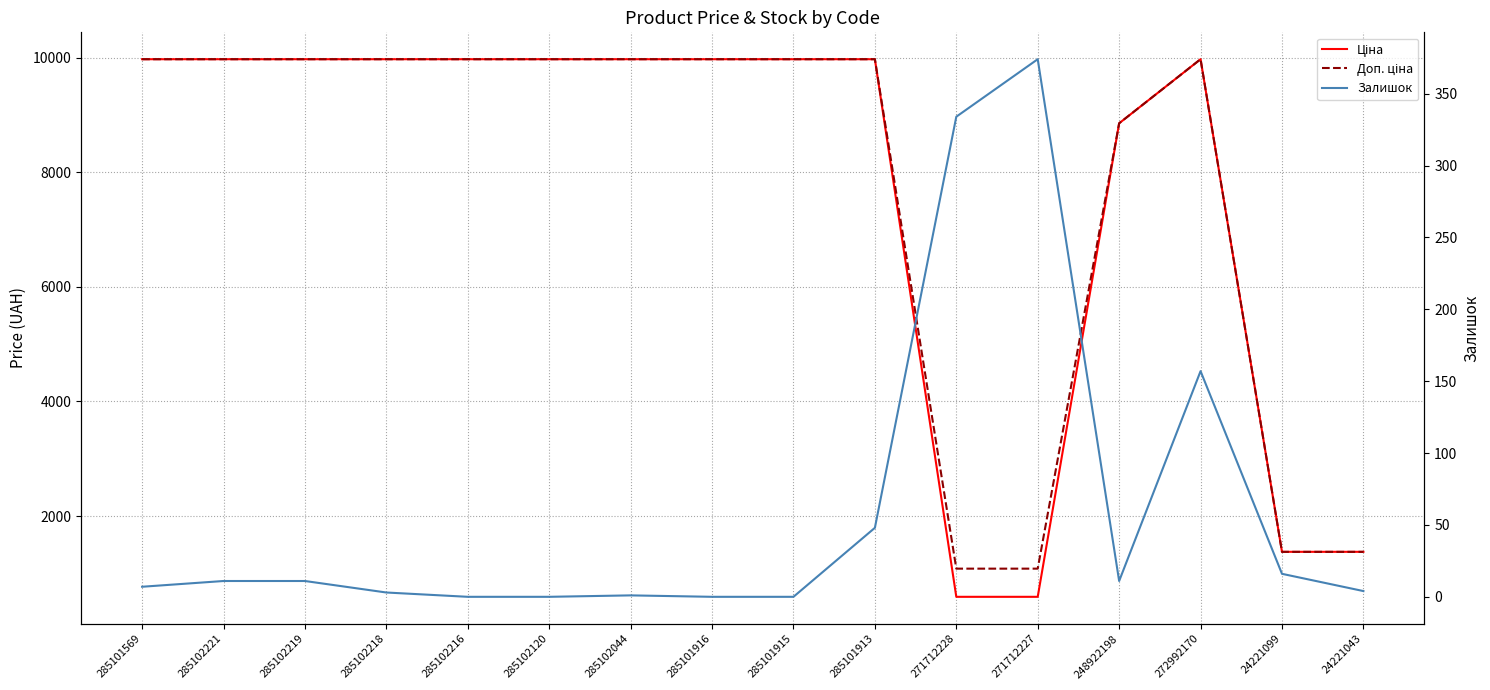

True or false: Доп. ціна has more than 0 interior local peaks.

True